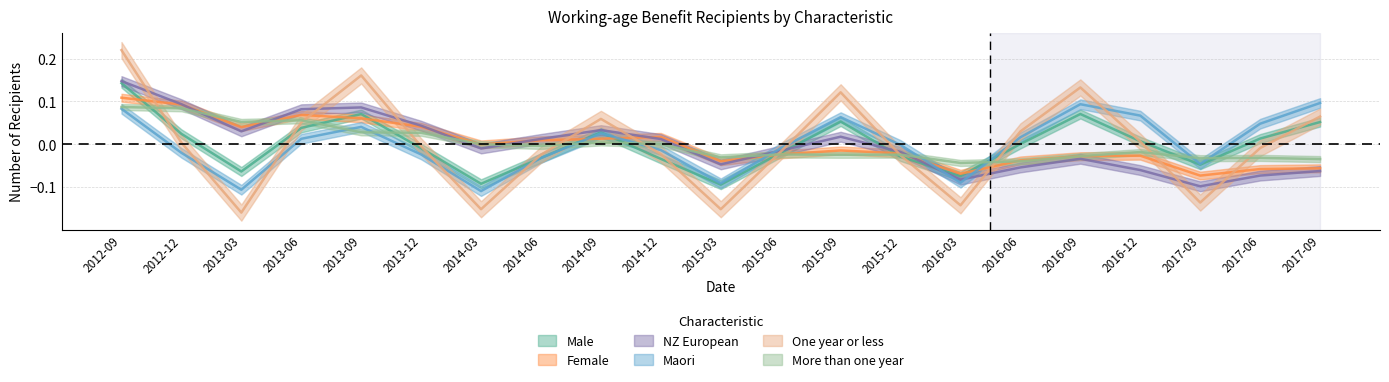

Is this an area chart (filled region under the line)?

No